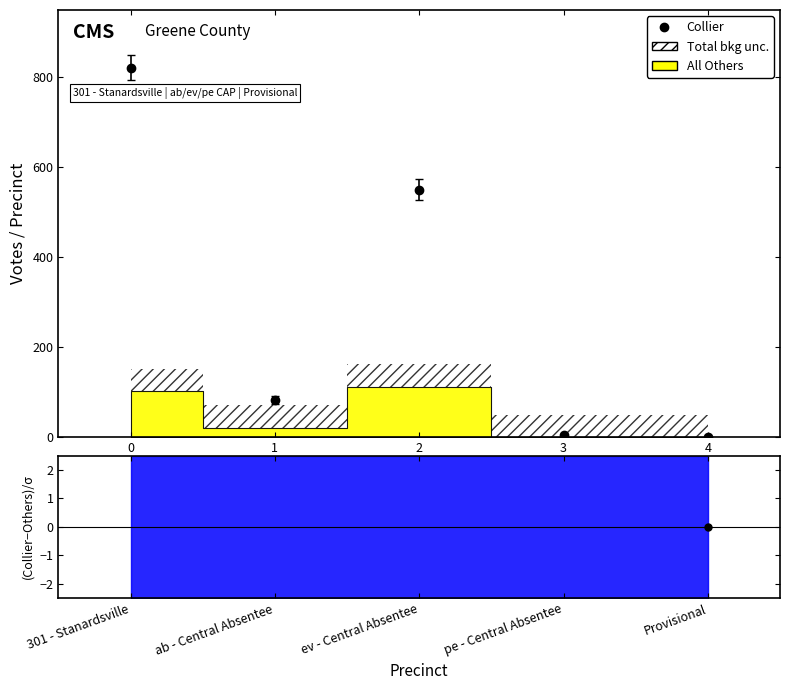

Where is the first local maximum?

2